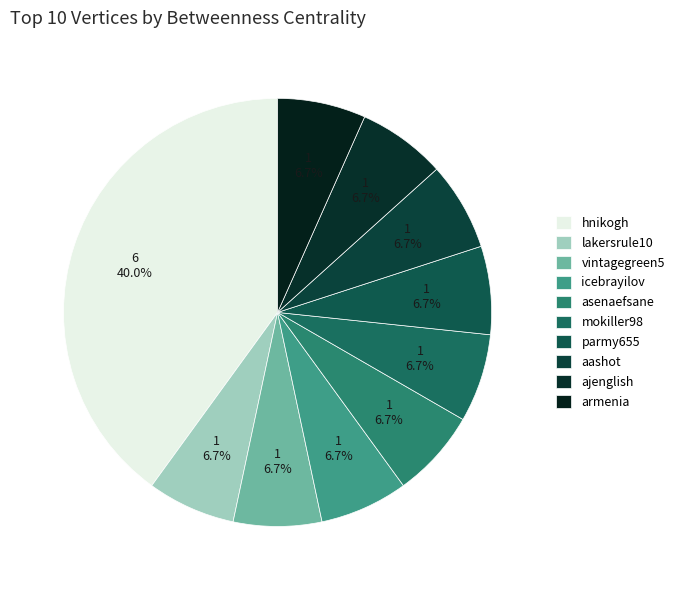

Is asenaefsane the majority of the pie?

No